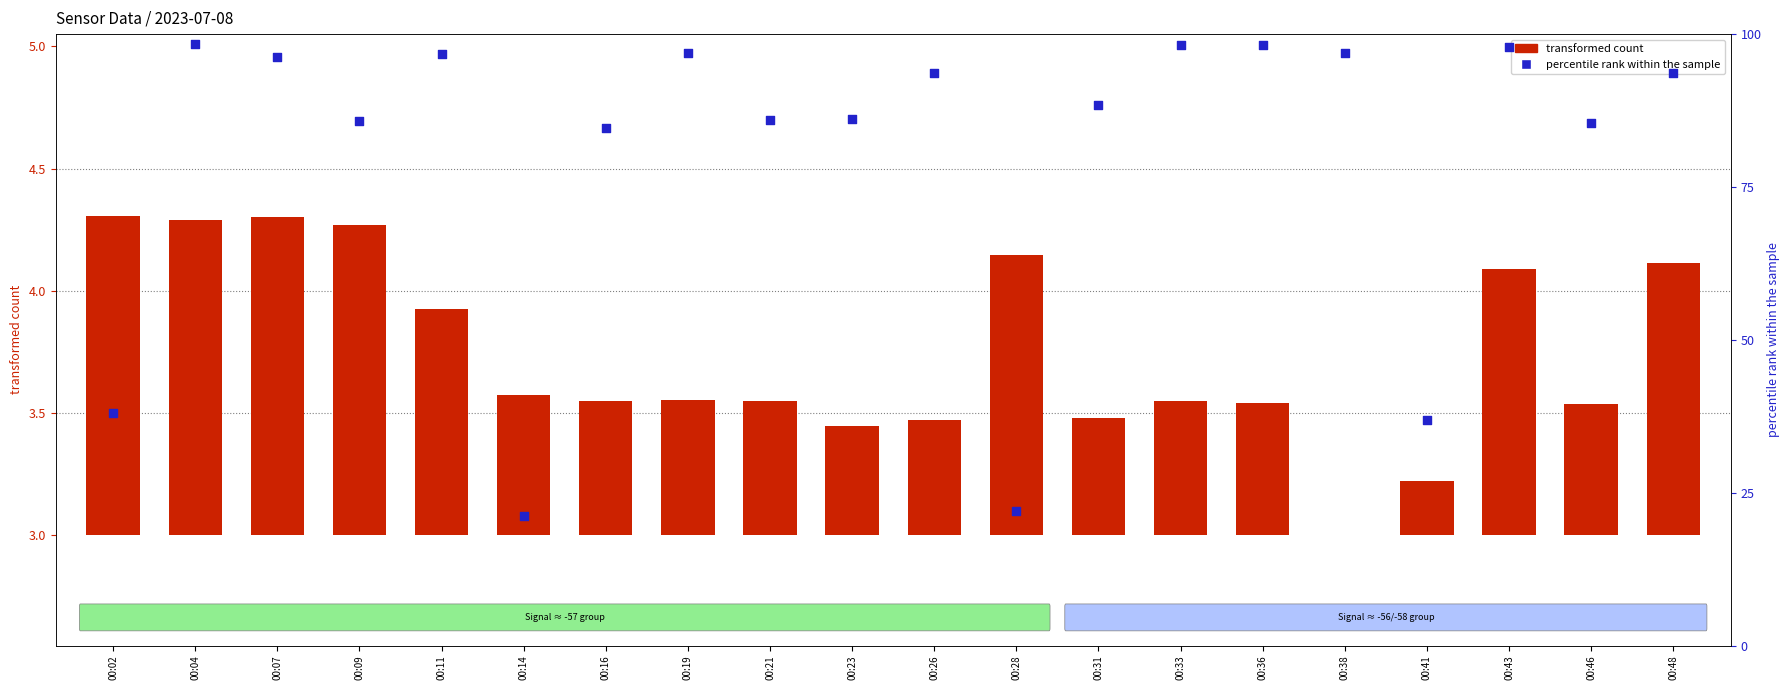

Is the value of percentile rank within the sample at 00:14 greater than the value of transformed count at 00:28?

Yes